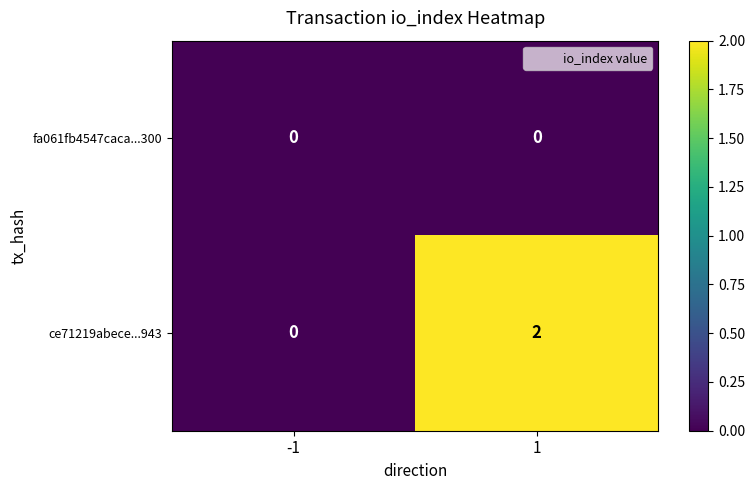

Reading left to right, what are all the values shown in this chart?

fa061fb4547caca...300: -1=0	1=0
ce71219abece...943: -1=0	1=2